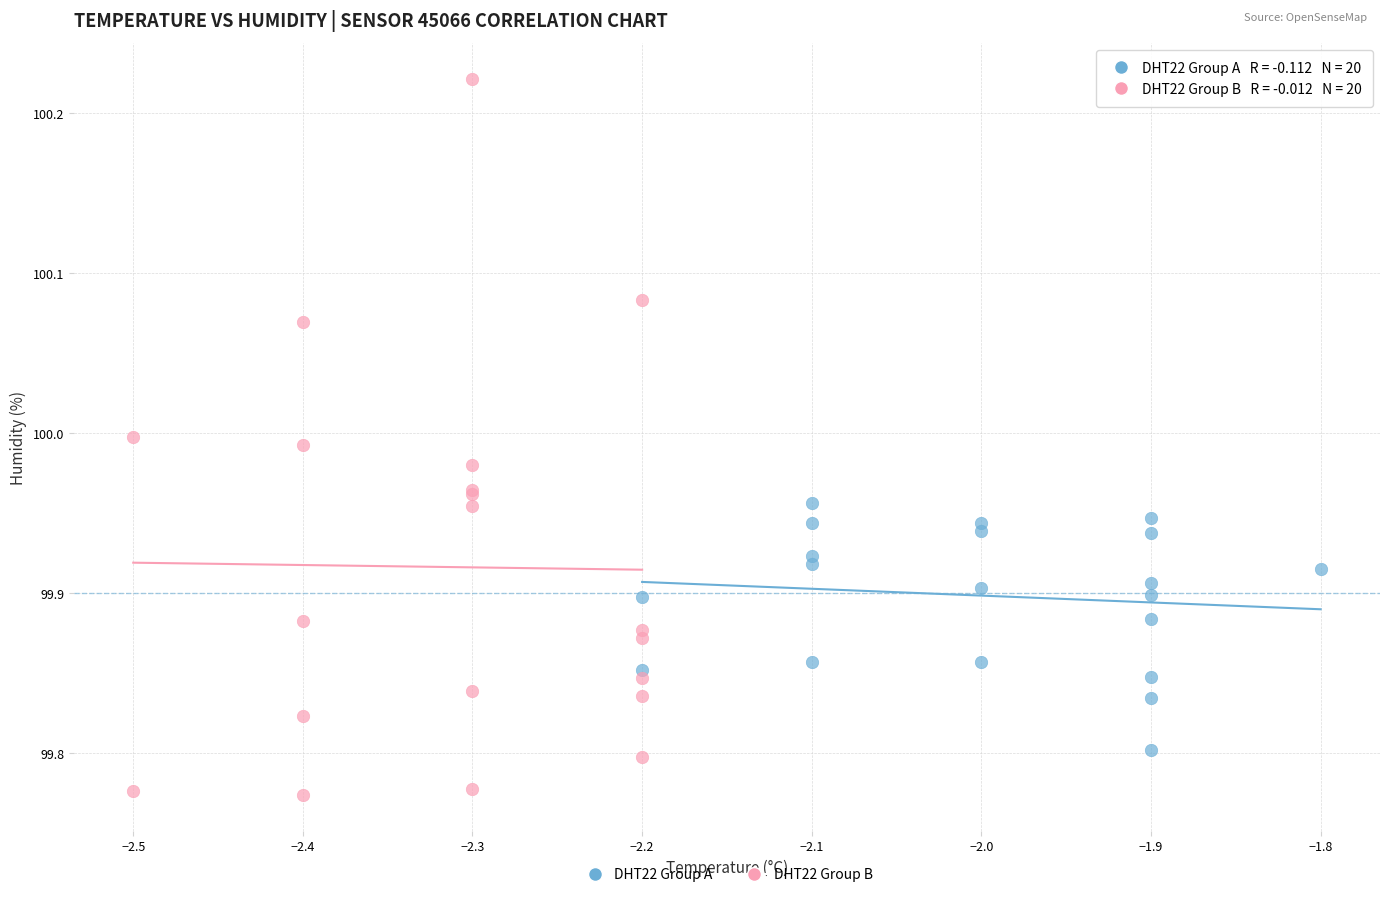

Which series has the largest Y range (max minus min)?

DHT22 Group B